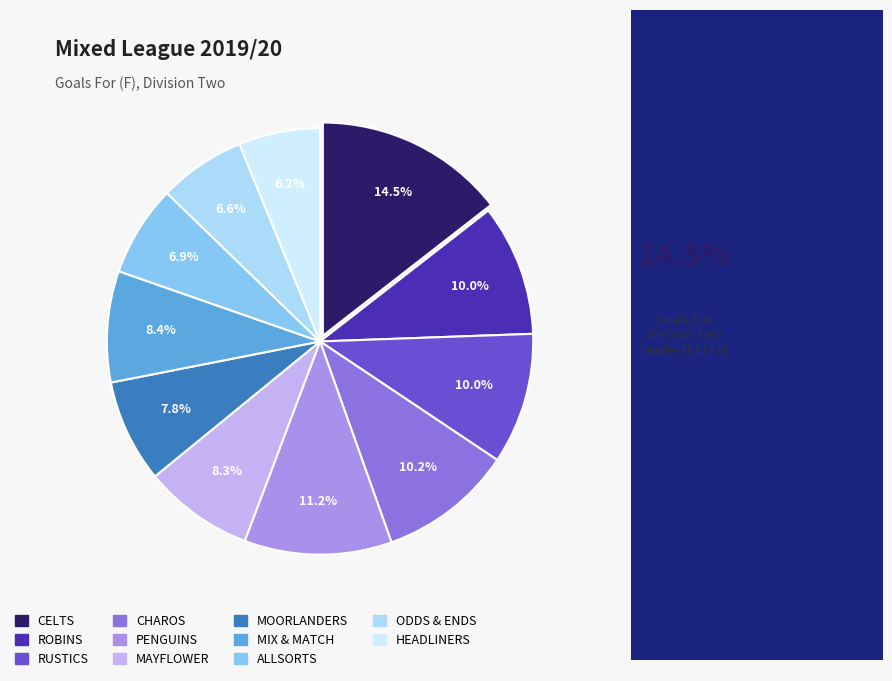

The MAYFLOWER slice represents 8% of the pie. True or false?

True